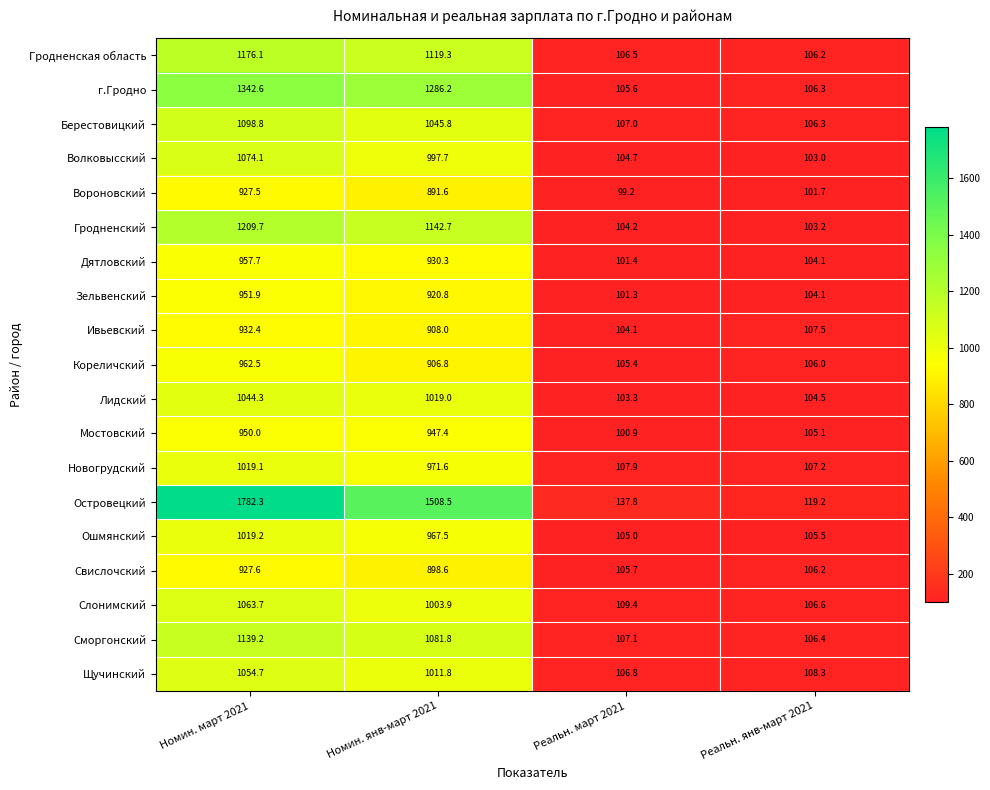

True or false: Дятловский has a value of 1274.7 at Номин. март 2021.

False